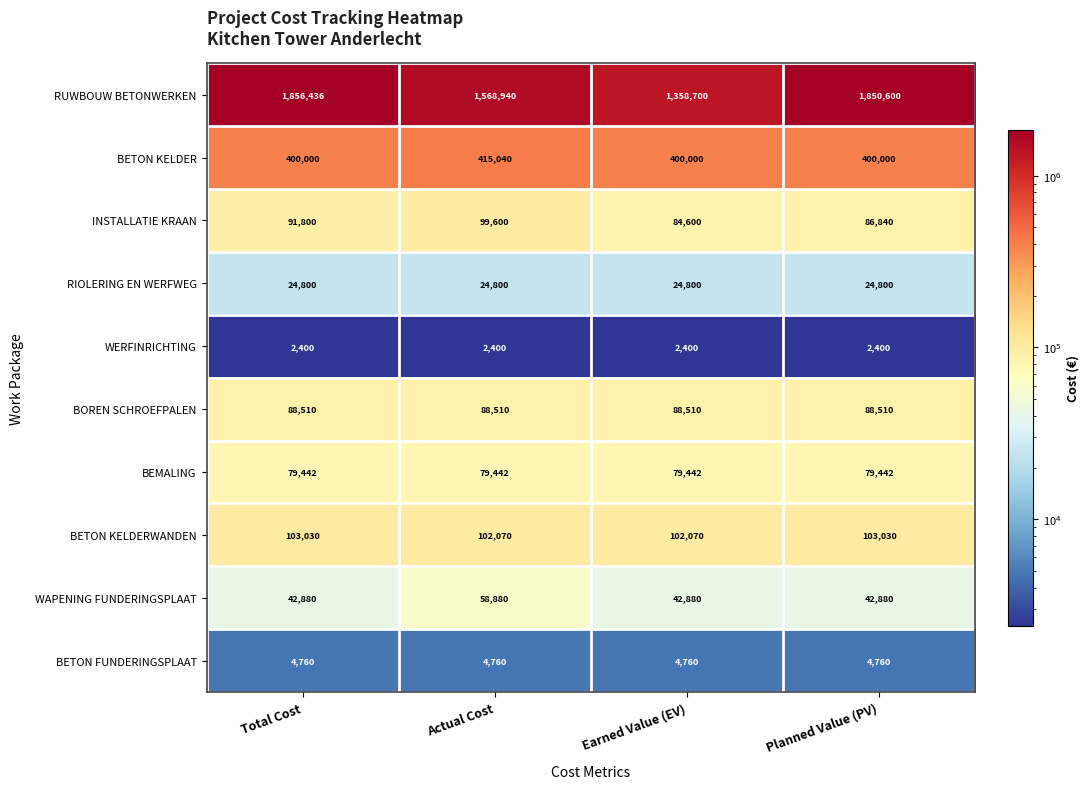

What is the total value across all series at Actual Cost?

2444442